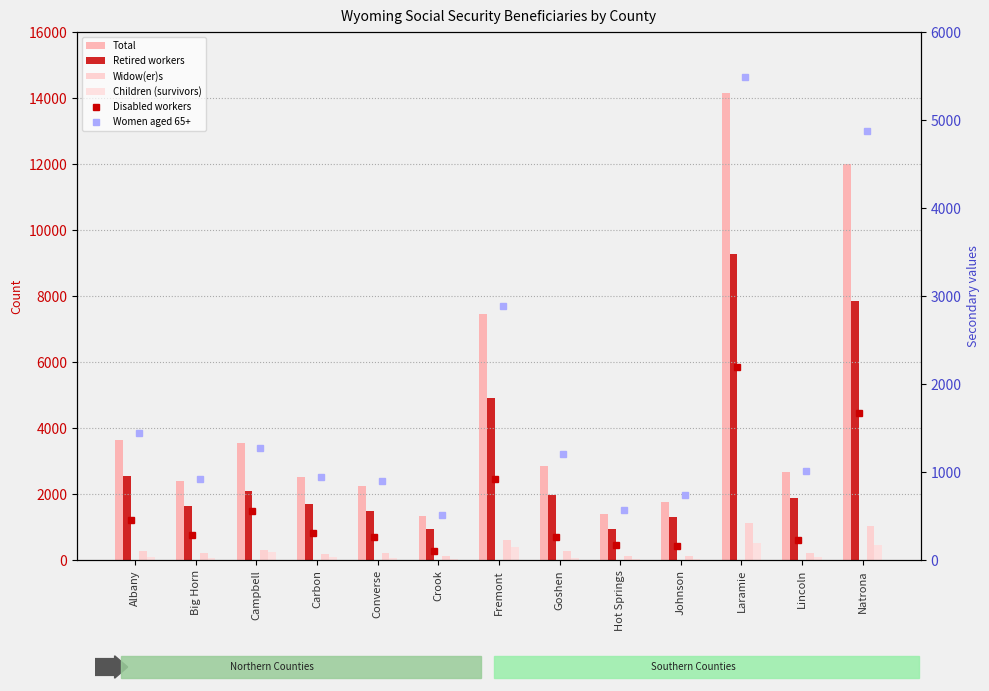

Rank the series at Laramie from lowest to highest value.

Children (survivors), Widow(er)s, Disabled workers, Women aged 65+, Retired workers, Total